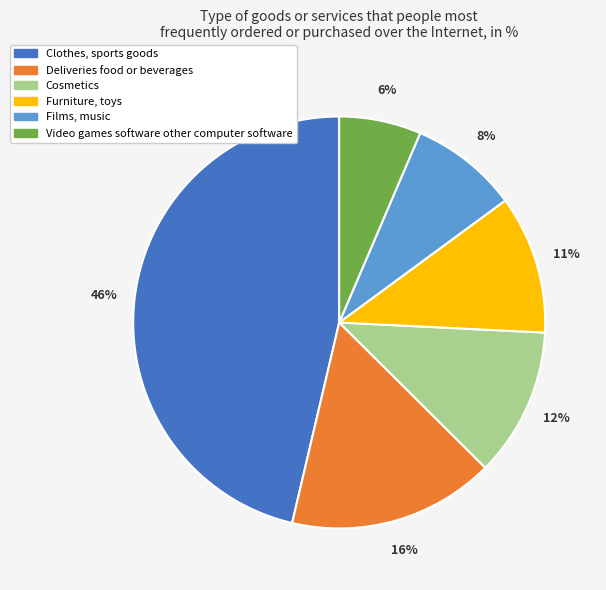

Does Video games software other computer software account for over 50% of the chart?

No